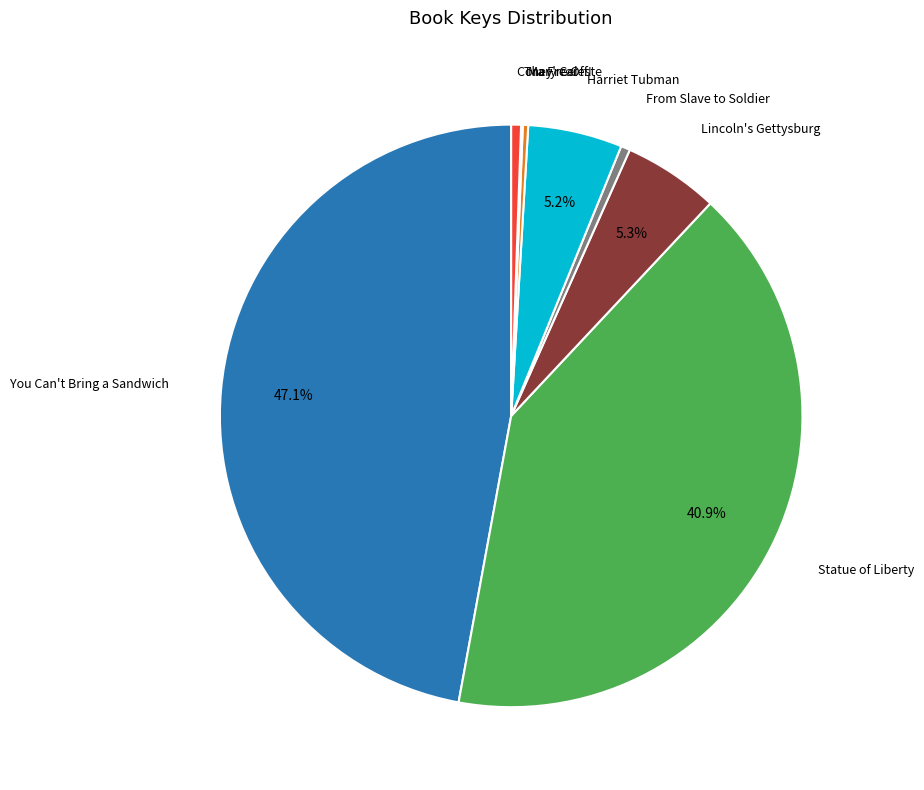

What is the ratio of the value at Mary Celeste to the value at From Slave to Soldier?

0.6